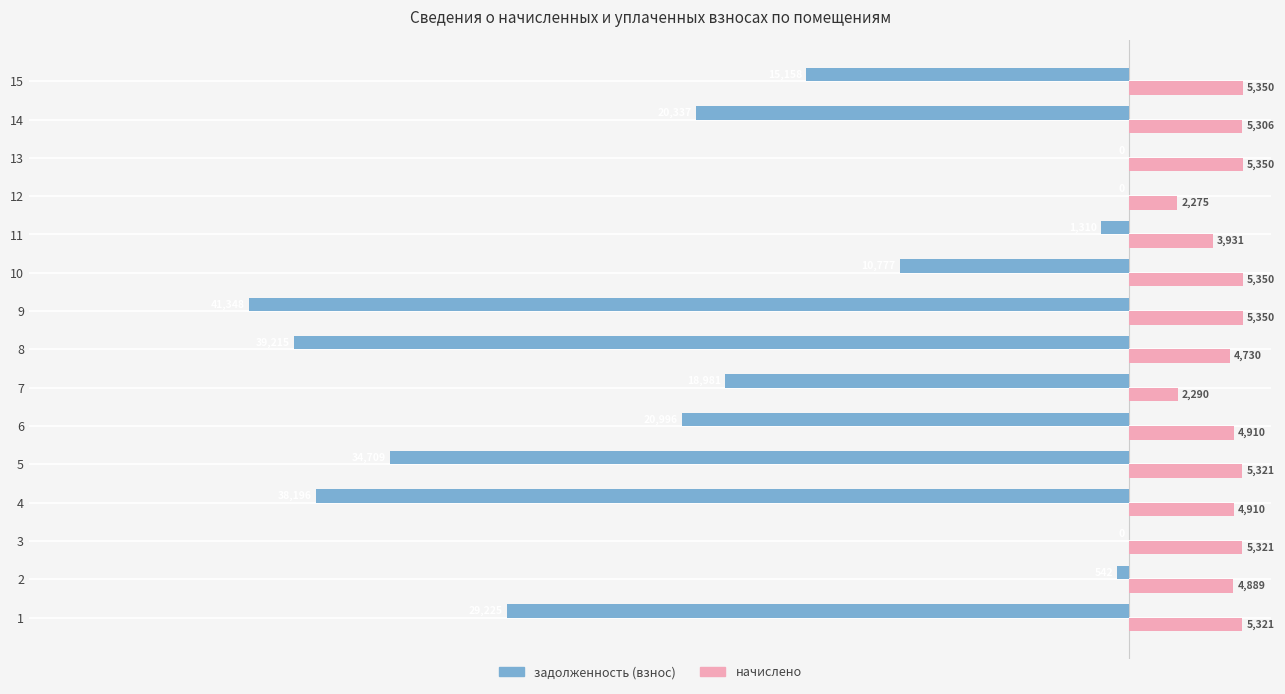

Which series has the largest total across all categories?

начислено